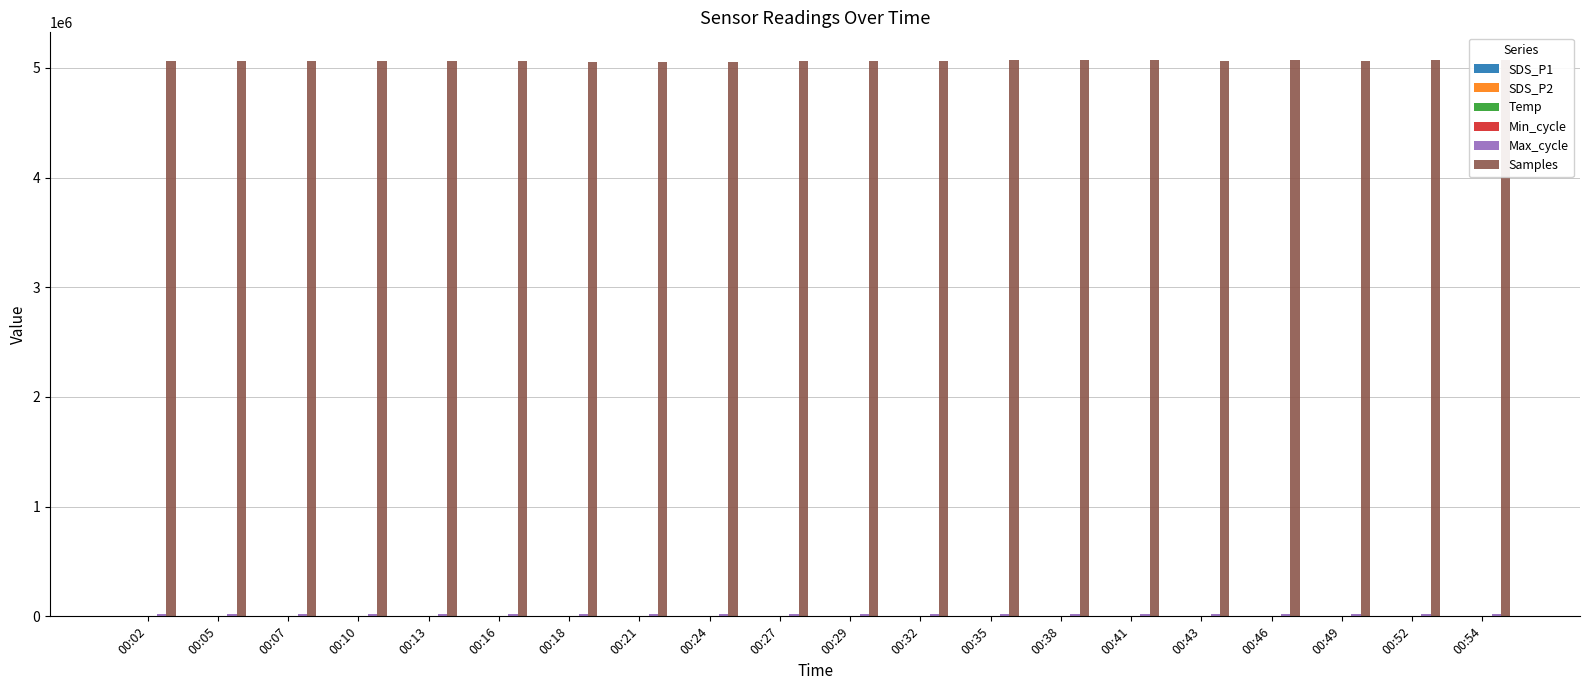

Which series has the largest total across all categories?

Samples